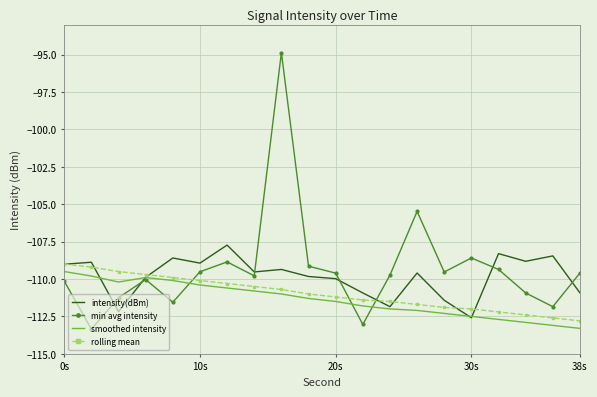

Which series has the largest range (max minus min)?

min avg intensity